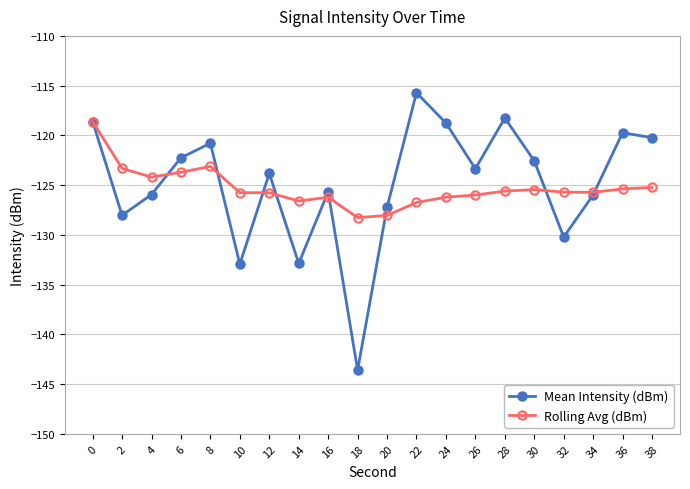

What is the maximum value shown in the chart?

-115.7